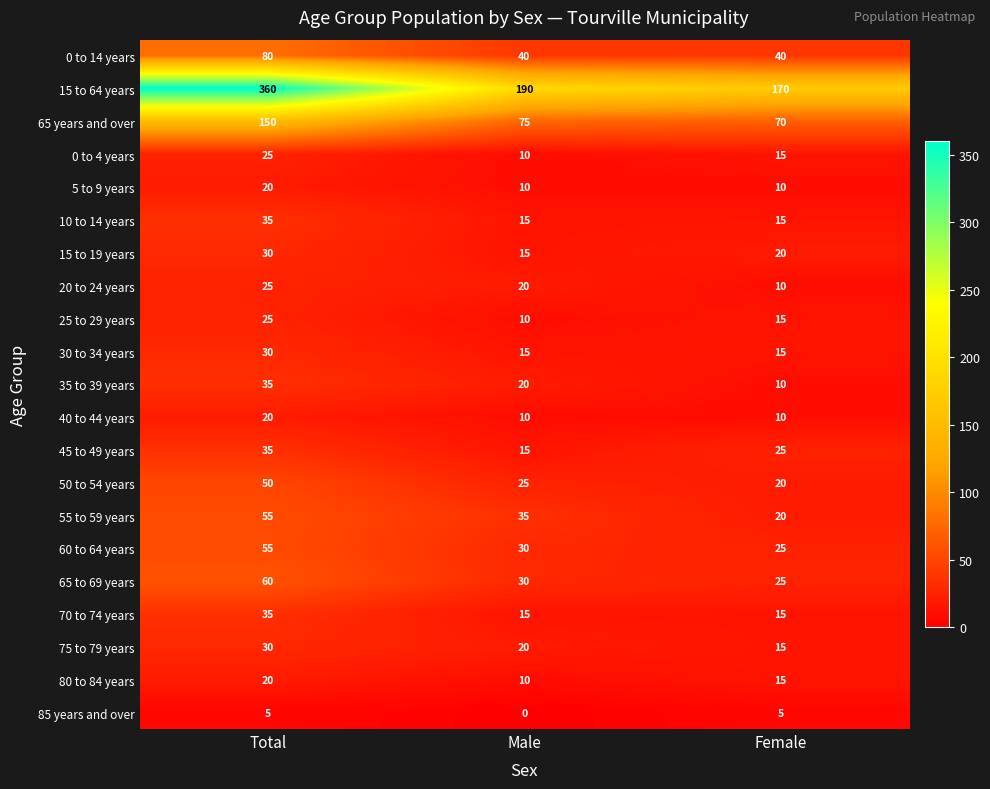

At which category does the chart reach its peak across all series?

Total